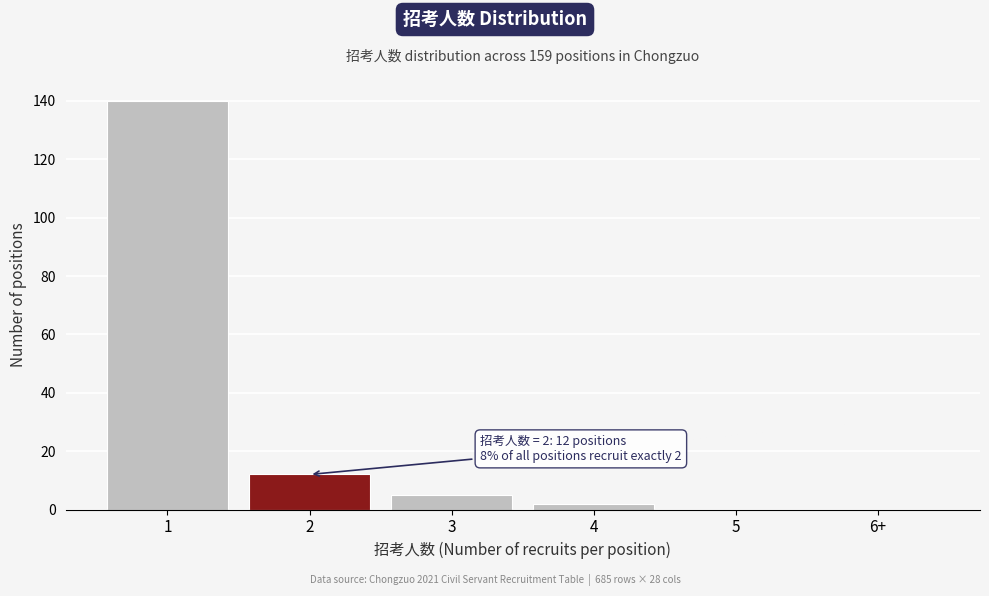

Reading left to right, what are all the values shown in this chart?

1=140	2=12	3=5	4=2	5=0	6+=0